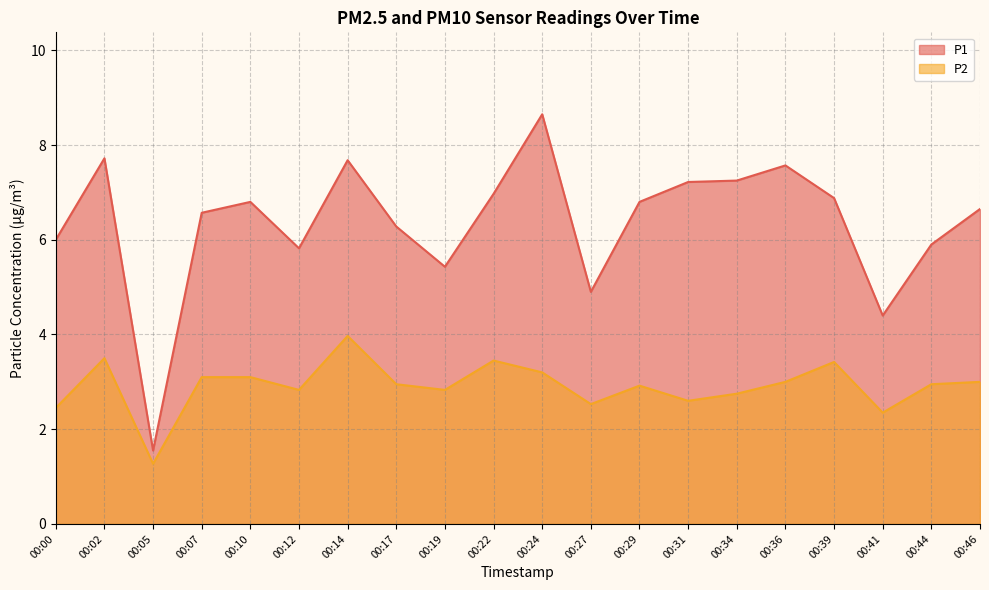

True or false: P2 has a value of 2.9 at 00:29.

True